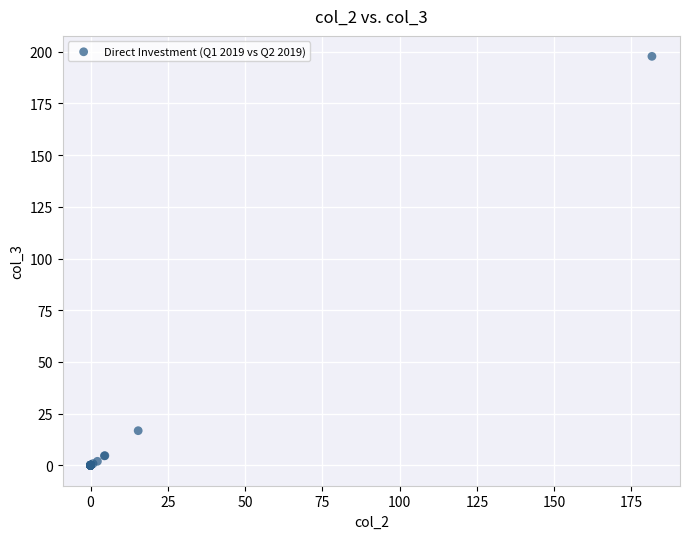

What Y value in the scatter plot is closest to 98?

16.7